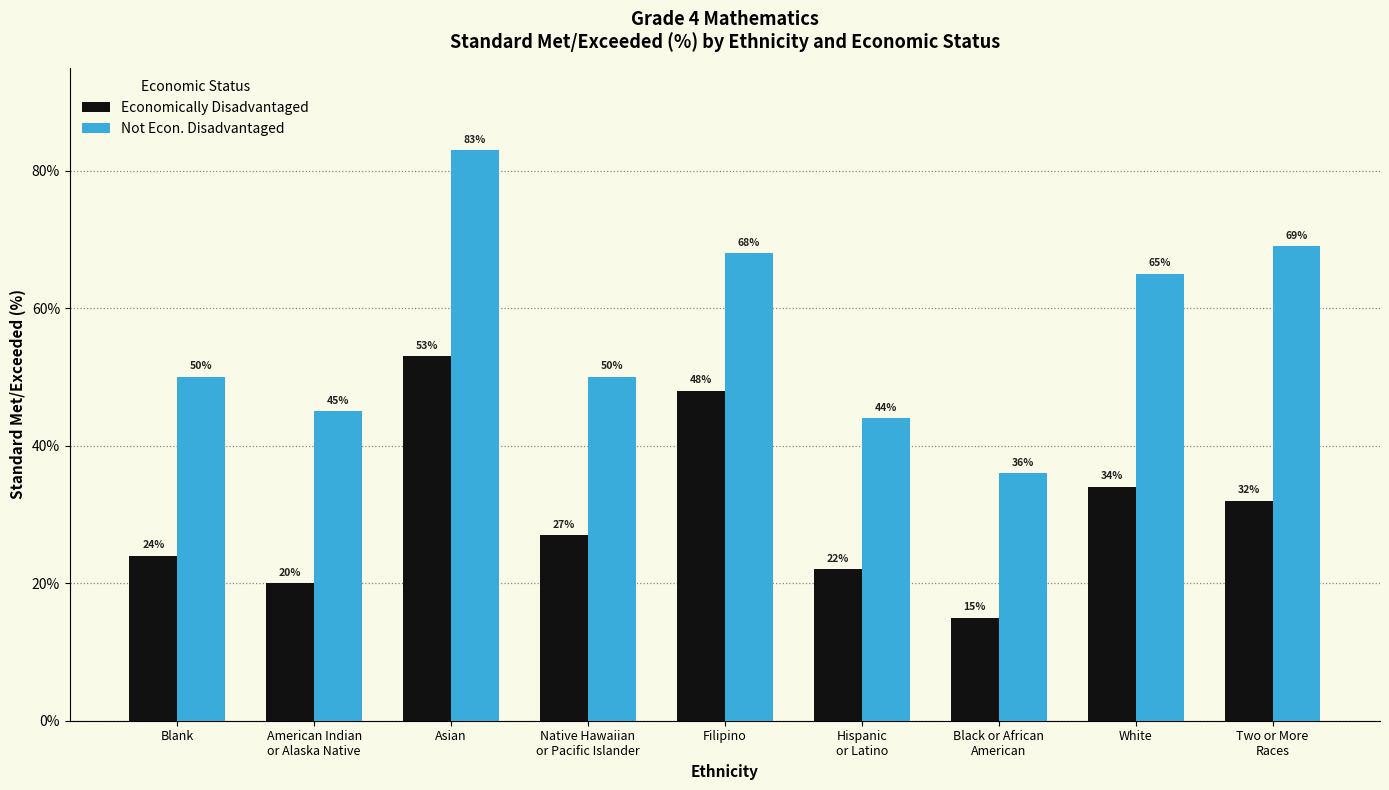

What is the maximum value shown in the chart?

83